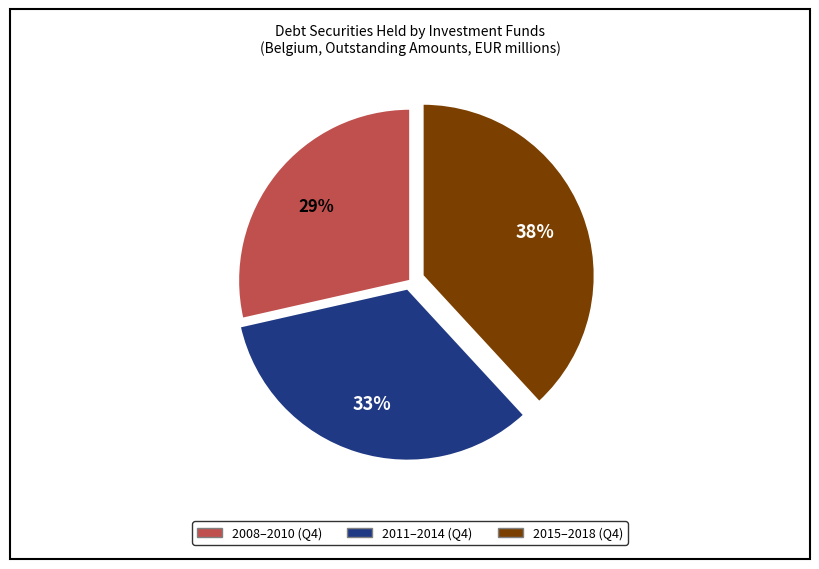

Is there any slice that represents more than half of the pie?

No